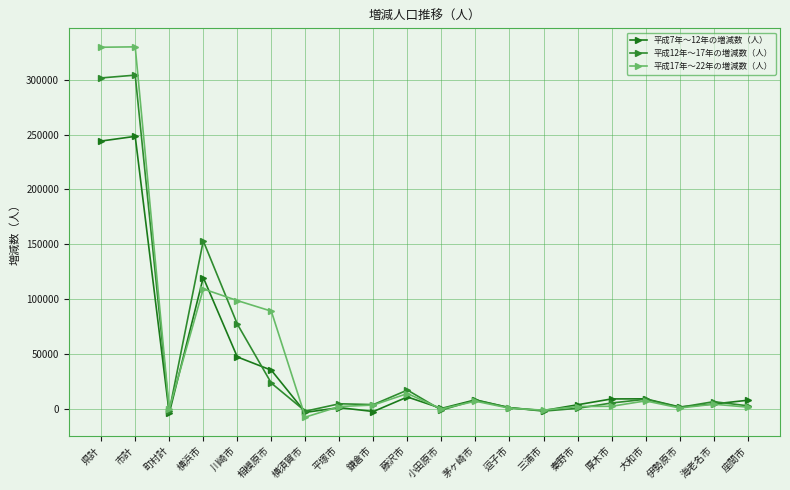

The value of 平成17年～22年の増減数（人） at 厚木市 is 2729. True or false?

False